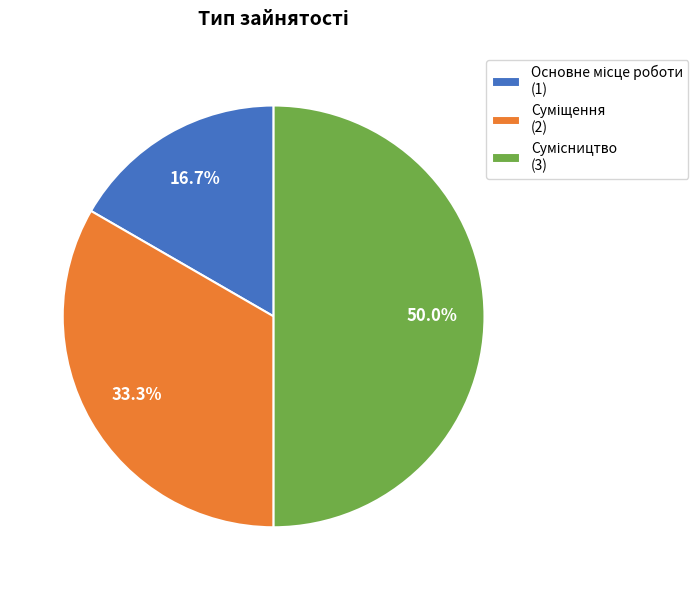

Combined, what portion of the pie is Основне місце роботи and Сумісництво?

66.7%